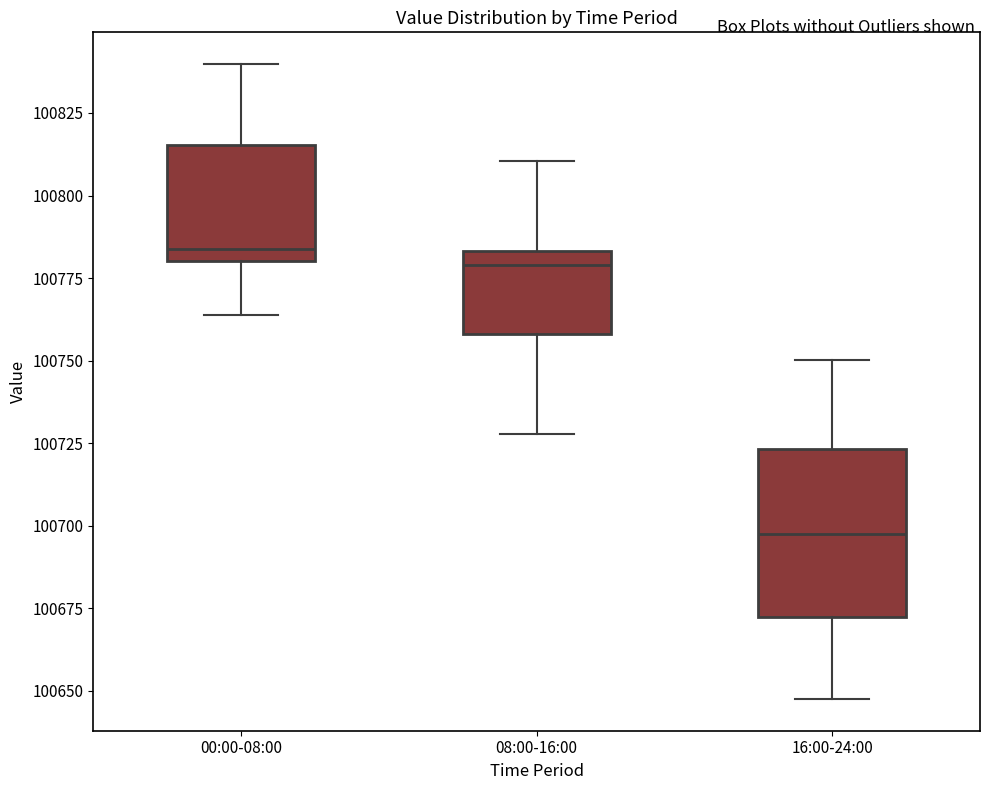

Which box has the lowest median line?

16:00-24:00